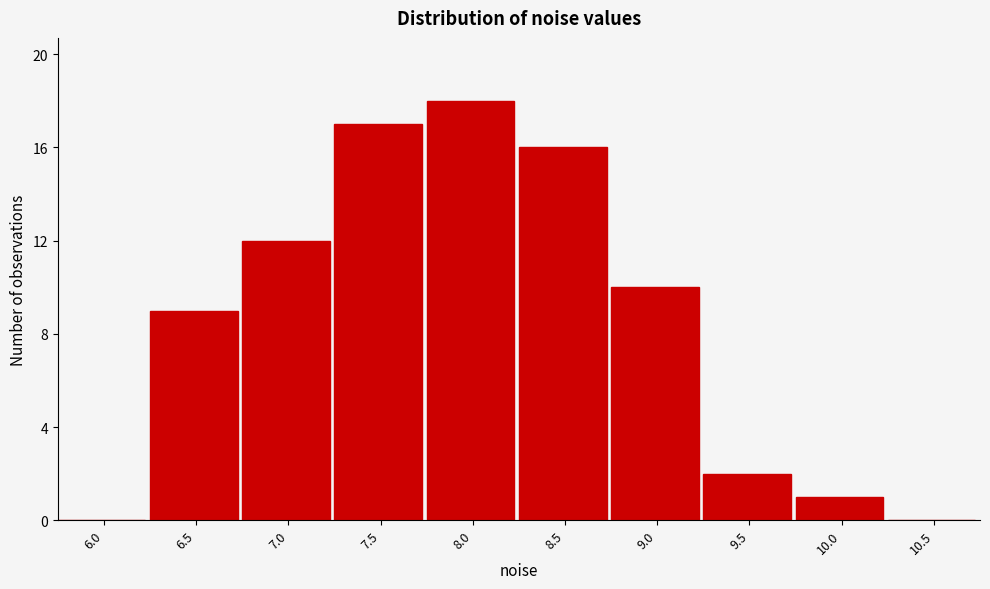

Reading right to left, transcribe all the data shown in this chart.

10.5=0	10.0=1	9.5=2	9.0=10	8.5=16	8.0=18	7.5=17	7.0=12	6.5=9	6.0=0